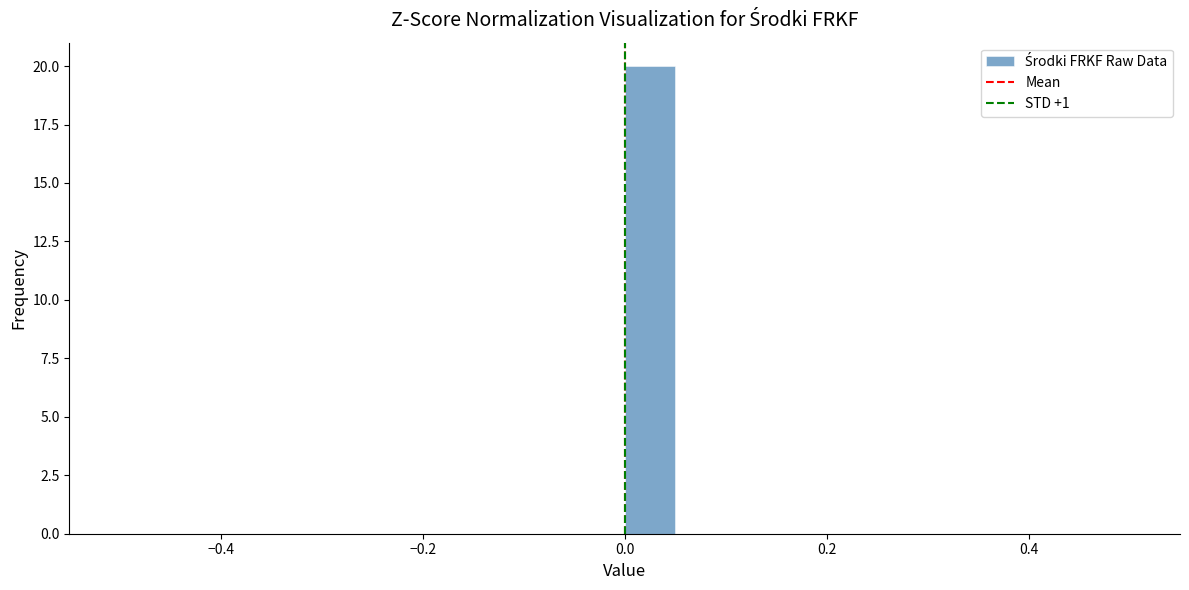

Around what value on the x-axis is the tallest bar? Give the approximate position of its centre, as read against the axis.

0.02